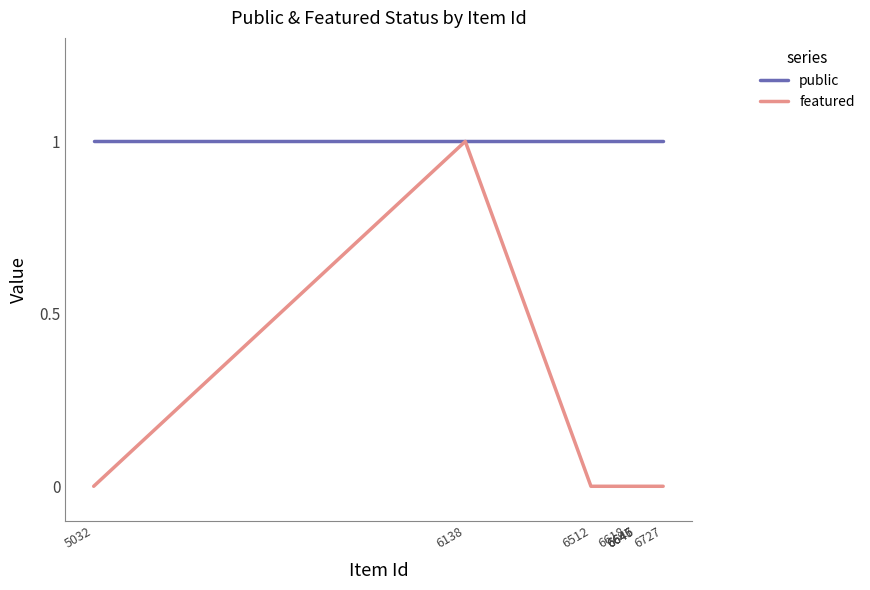

Count the number of data series in this chart.

2